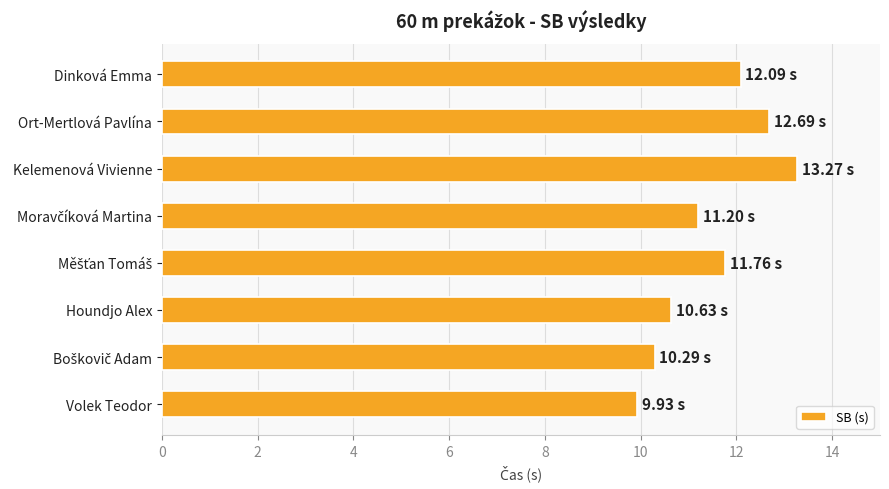

Which has a higher value, Houndjo Alex or Ort-Mertlová Pavlína?

Ort-Mertlová Pavlína